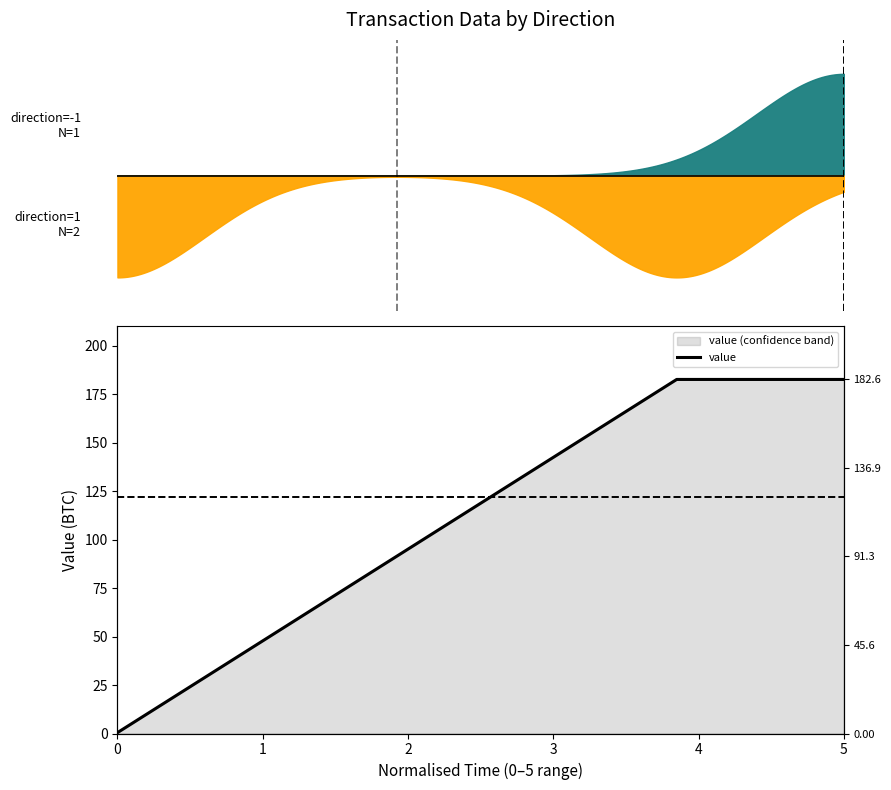

Is it true that the value at 1 is 304.6?

False